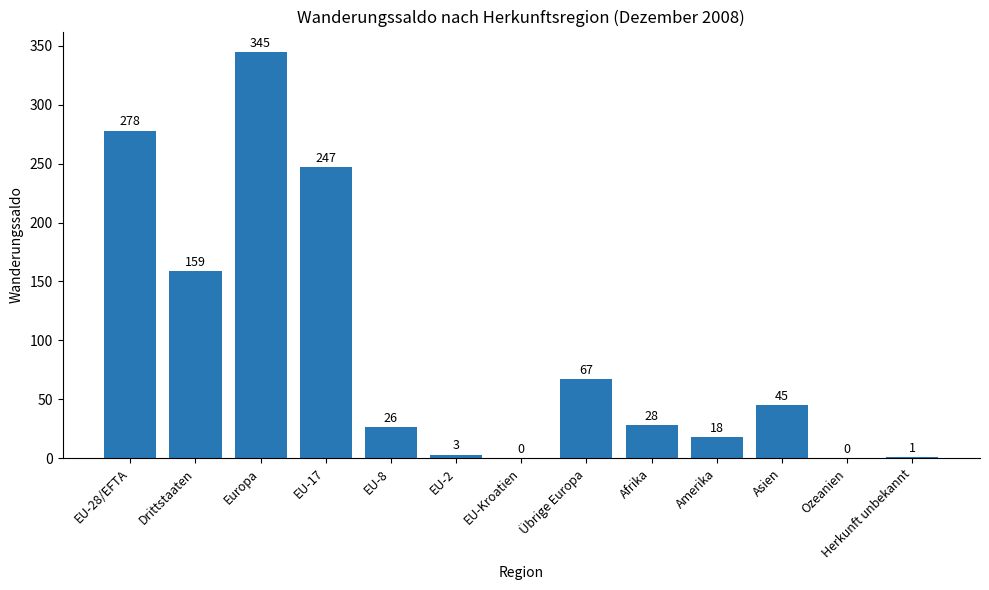

At which label does the data first exceed 28?

EU-28/EFTA